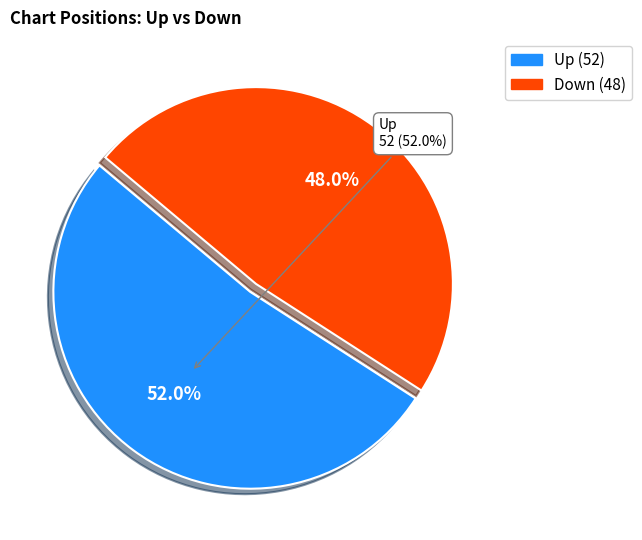

Between up and down, which is larger?

up